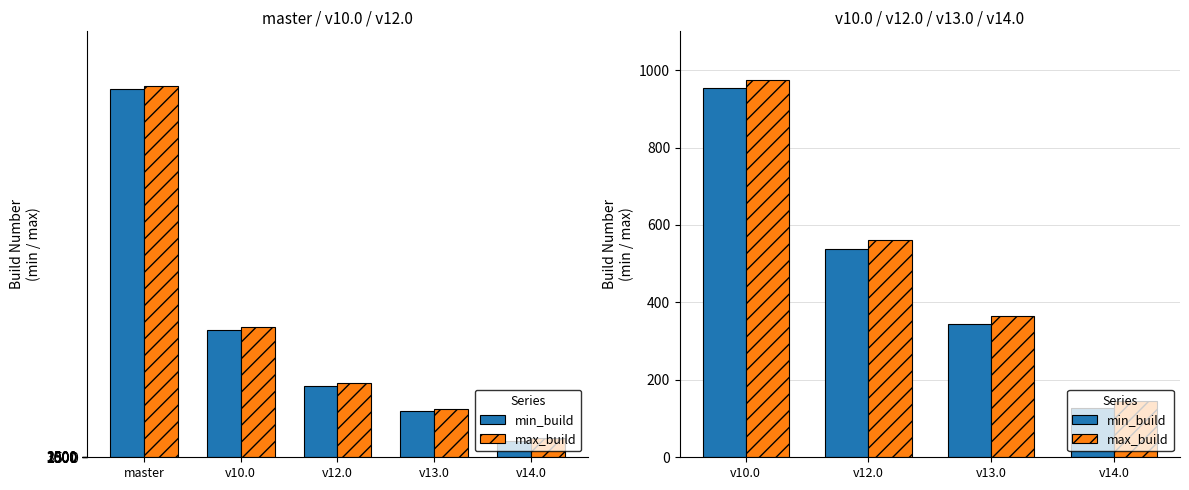

What is the minimum value shown in the chart?

126